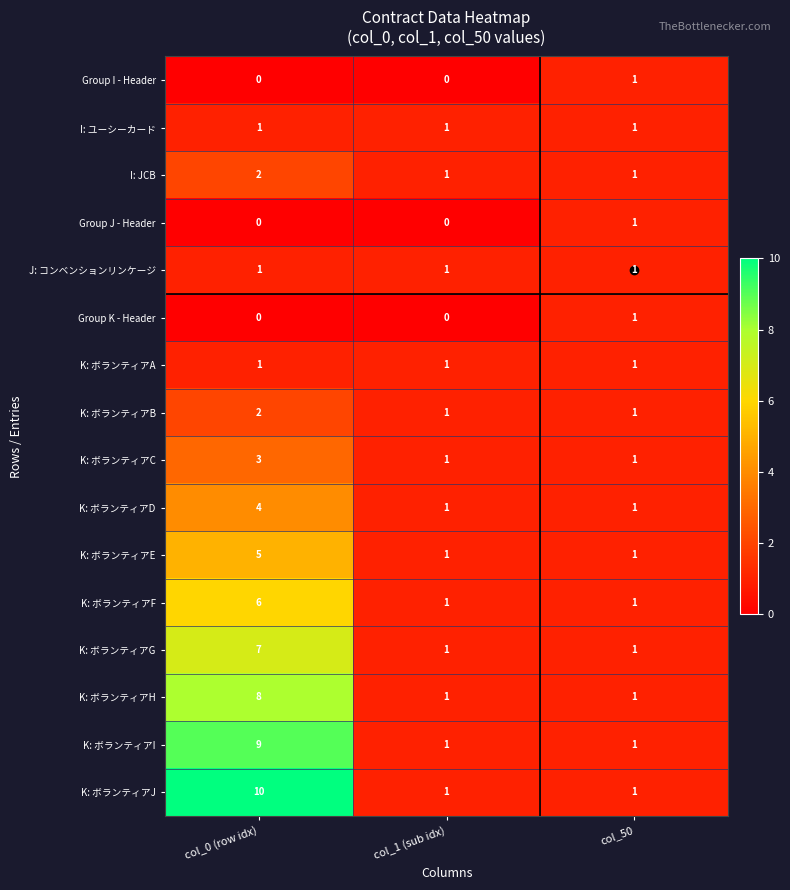

Which series changed the most between col_0 (row idx) and col_1 (sub idx)?

K: ボランティアJ